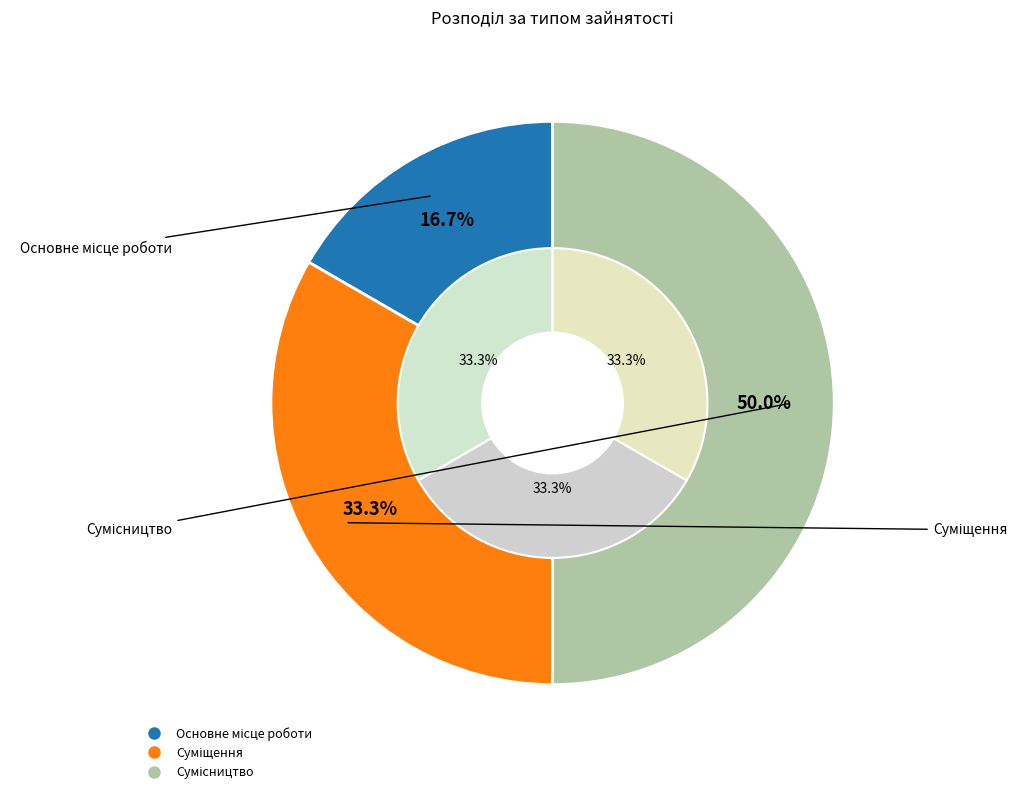

Which category has the biggest portion of the pie?

Сумісництво